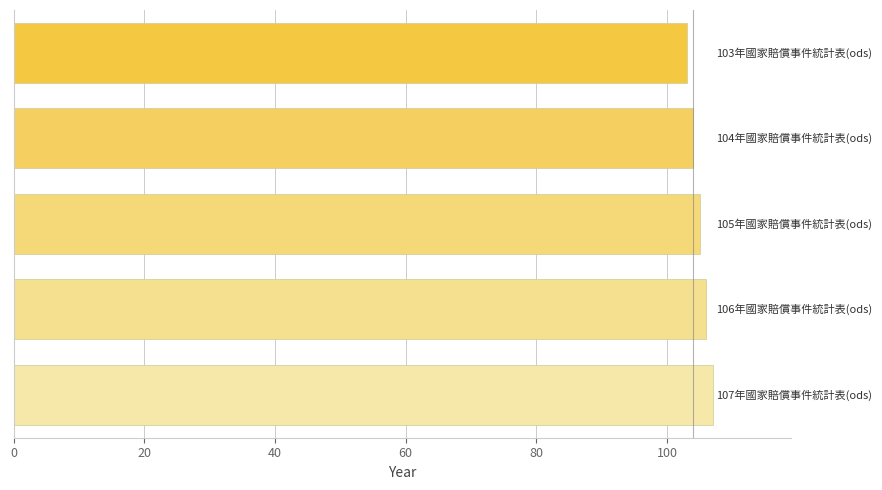

What is the greatest value displayed?

107